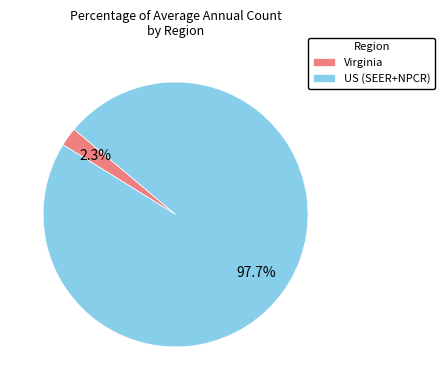

To the nearest percent, what is the combined percentage of US (SEER+NPCR) and Virginia?

100%